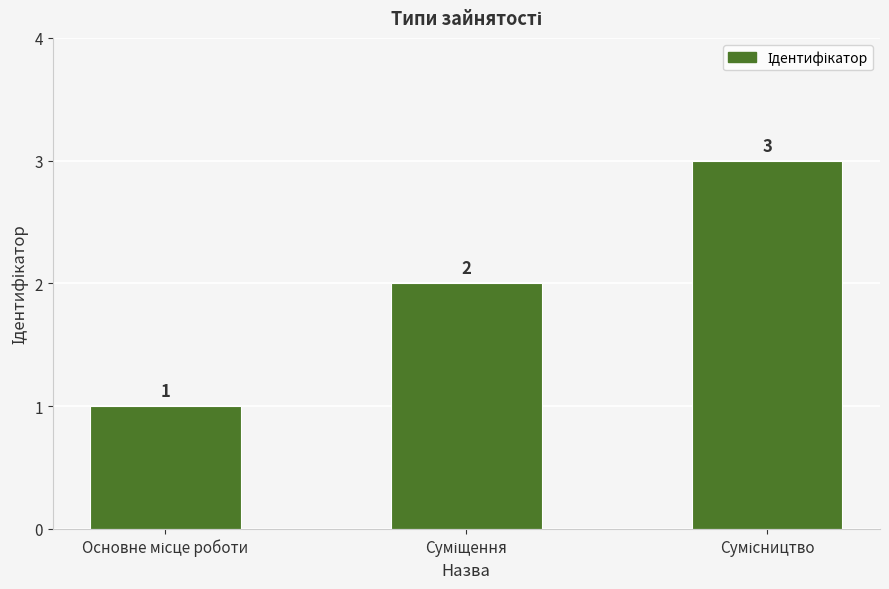

What is the value of the 2nd bar from the left?

2